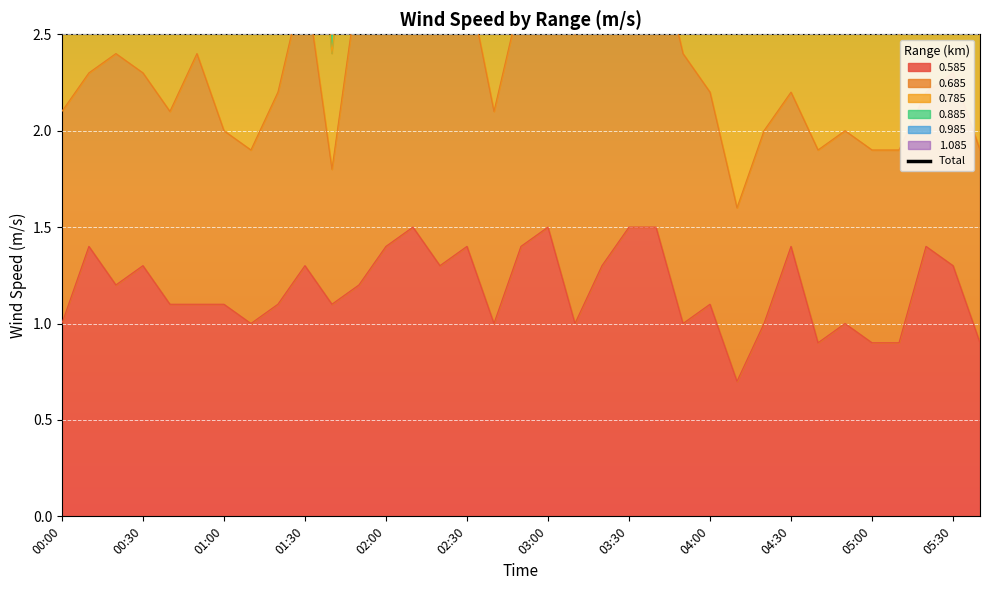

Is it true that 0.585 equals 1.3 at 00:30?

True